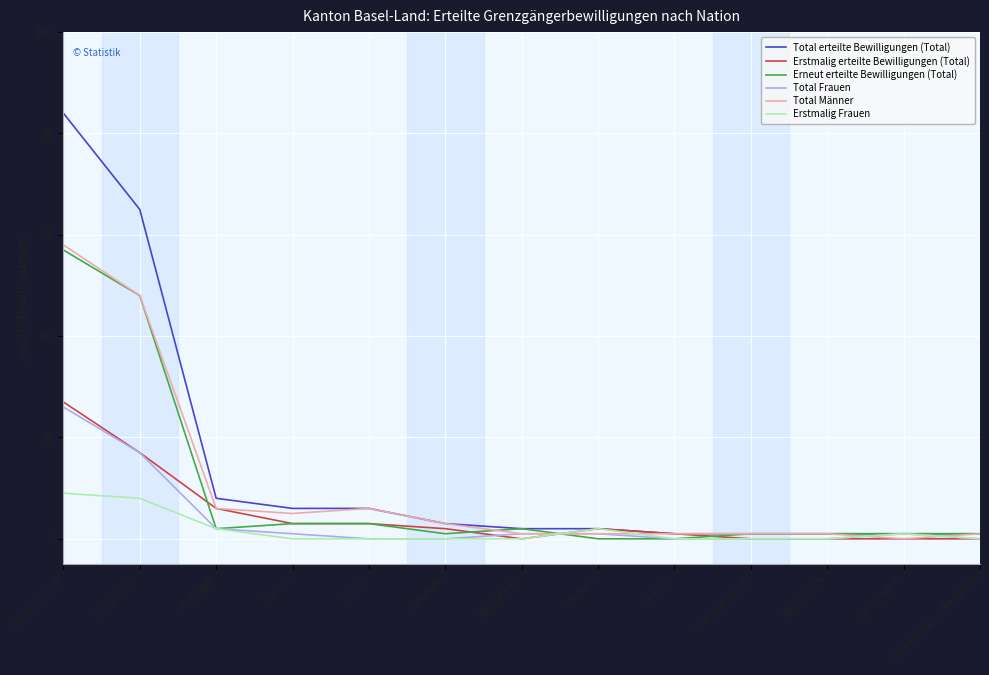

Is it true that Erstmalig erteilte Bewilligungen (Total) equals 0 at Schweden?

True